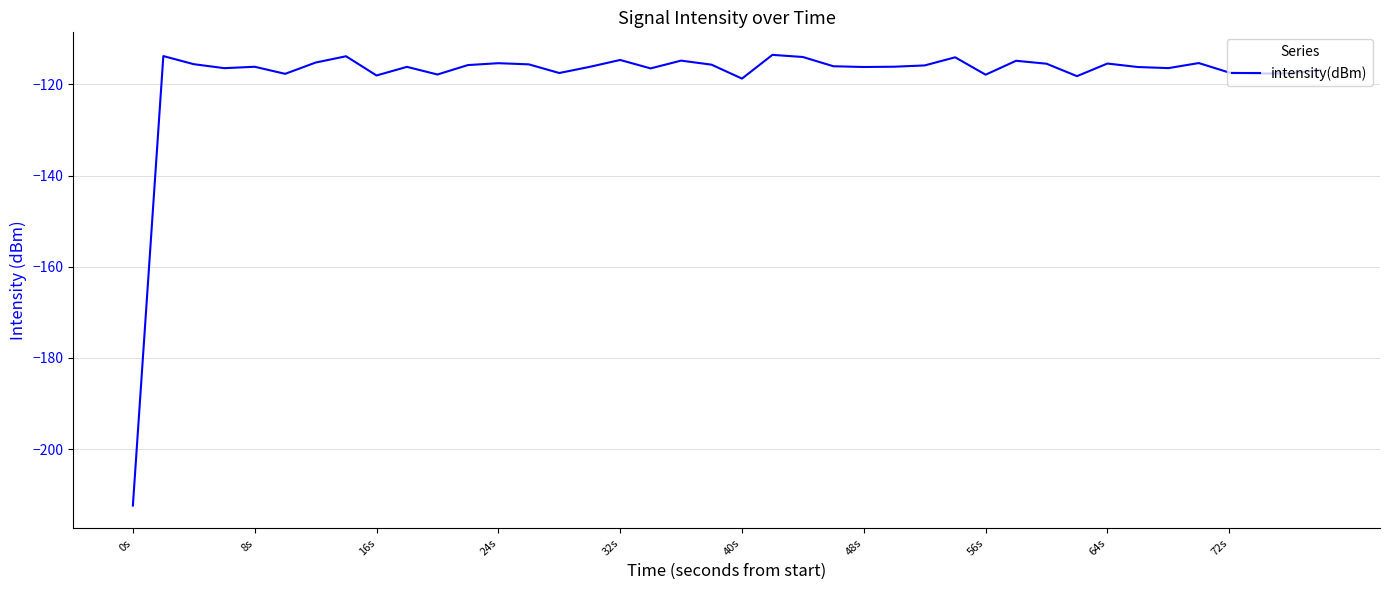

What is the greatest value displayed?

-113.5